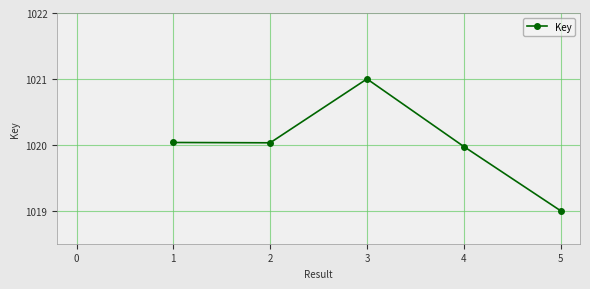

Approximately how many times larger is the value at 1 compared to 3?

1.0